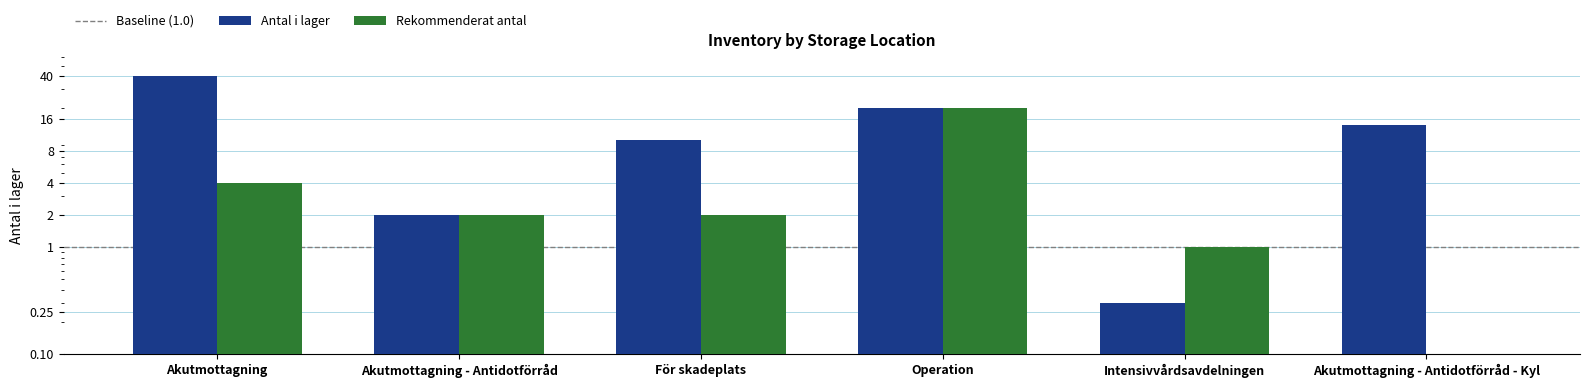

At which label does Antal i lager reach its minimum?

Intensivvårdsavdelningen